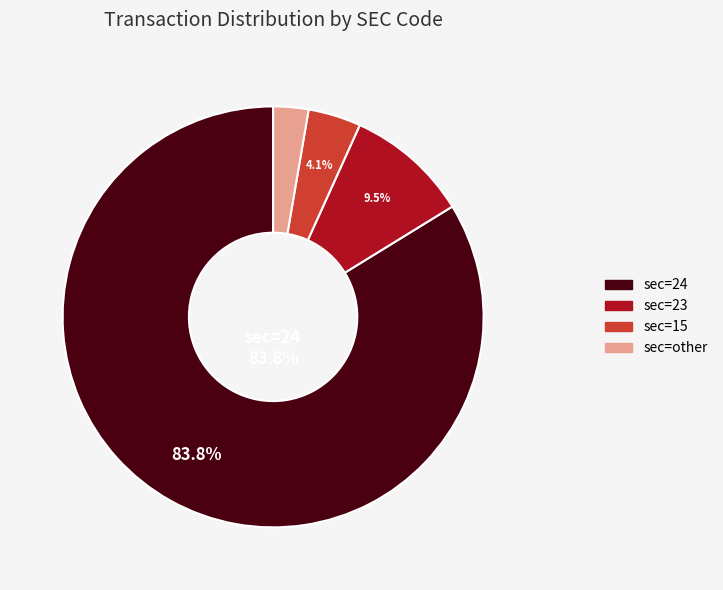

To the nearest percent, what is the average slice percentage?

25%